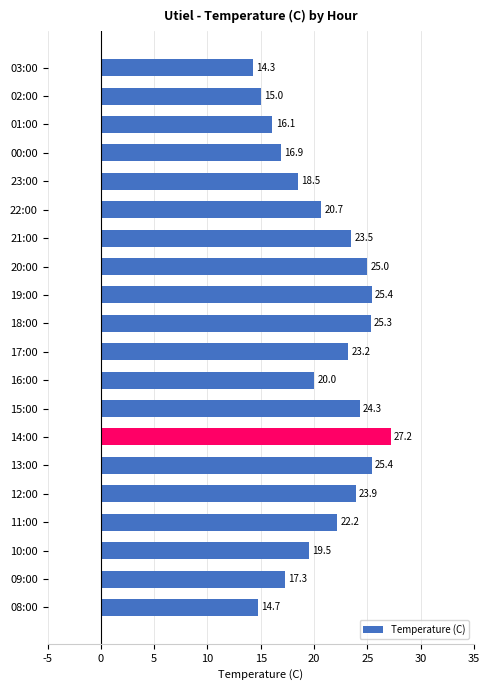

The value at 09:00 is 25.9. True or false?

False